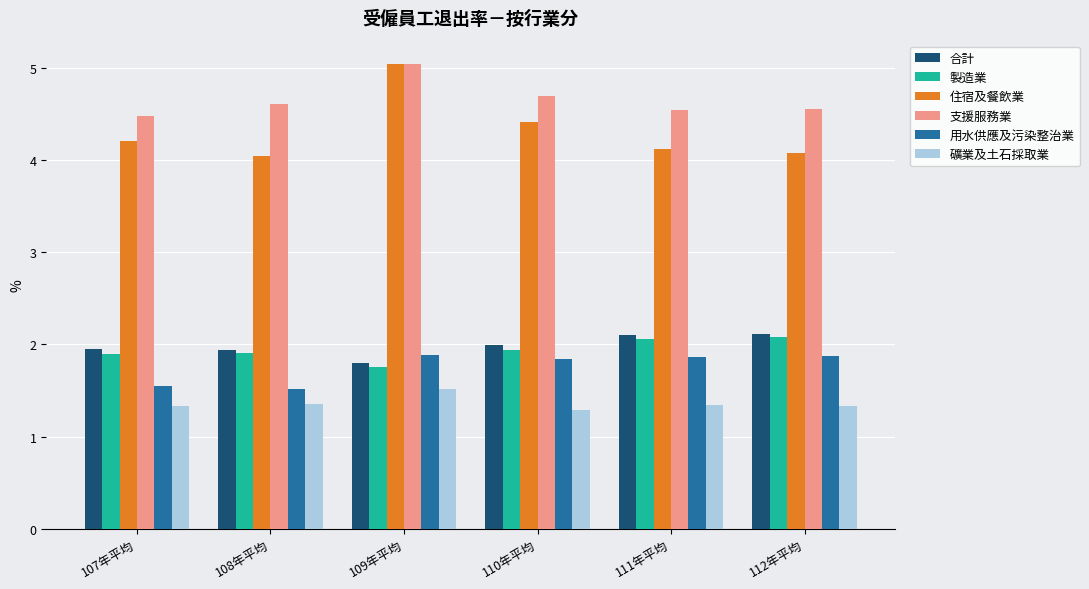

Does the chart contain stacked bars?

No